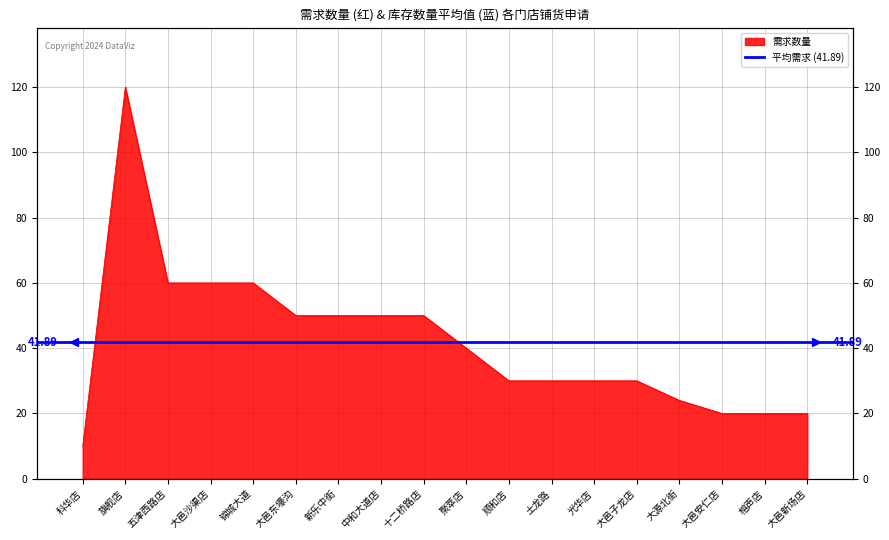

What is the change in value from 大邑沙渠店 to 榕声店?

-40